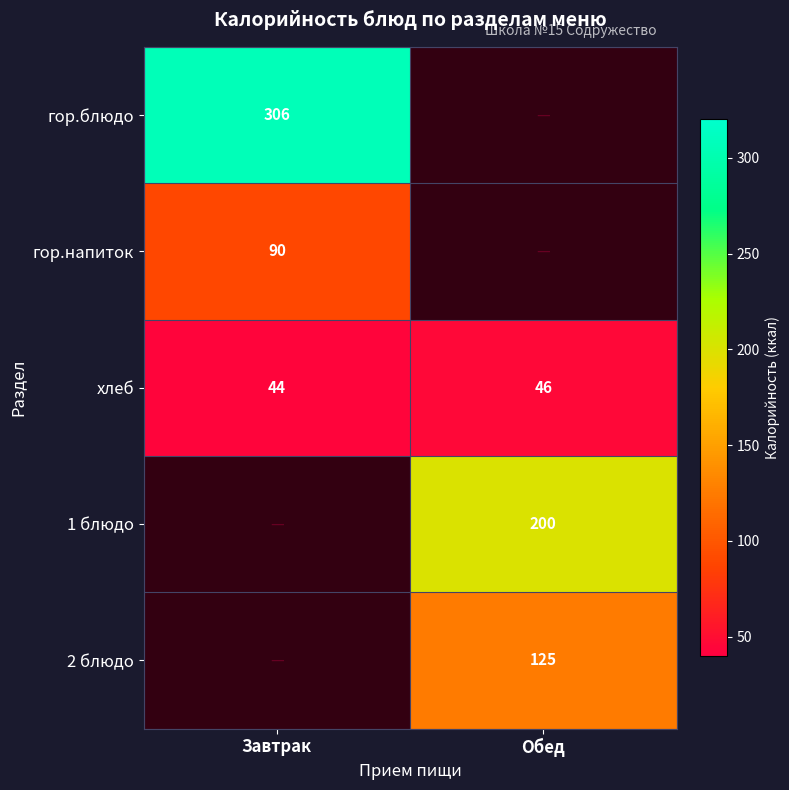

At how many categories does at least one series exceed 61?

2